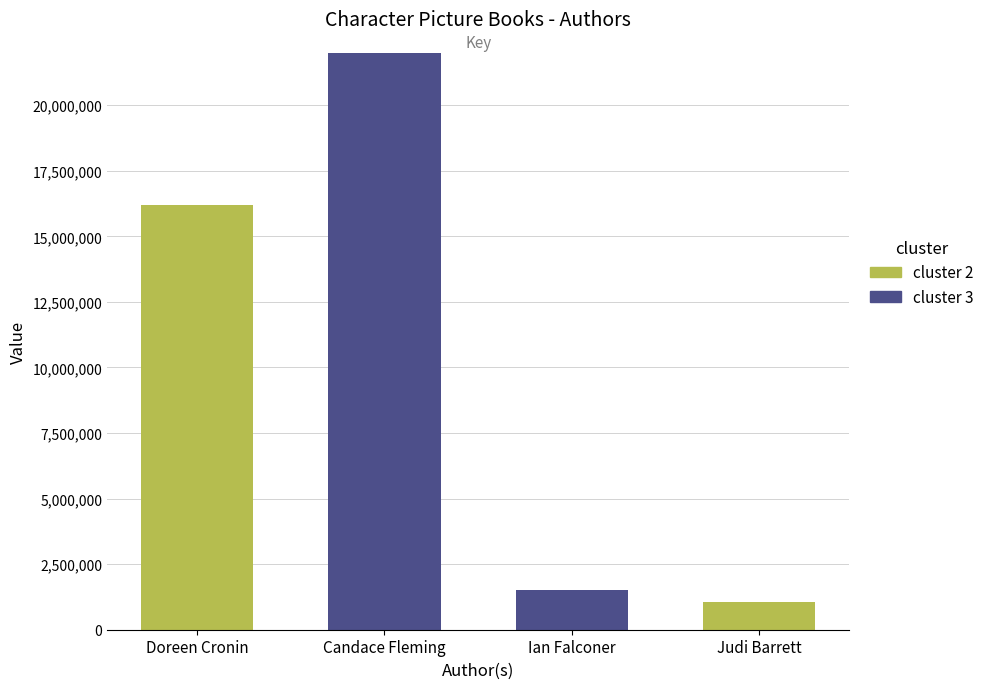

How many categories are shown in the chart?

4